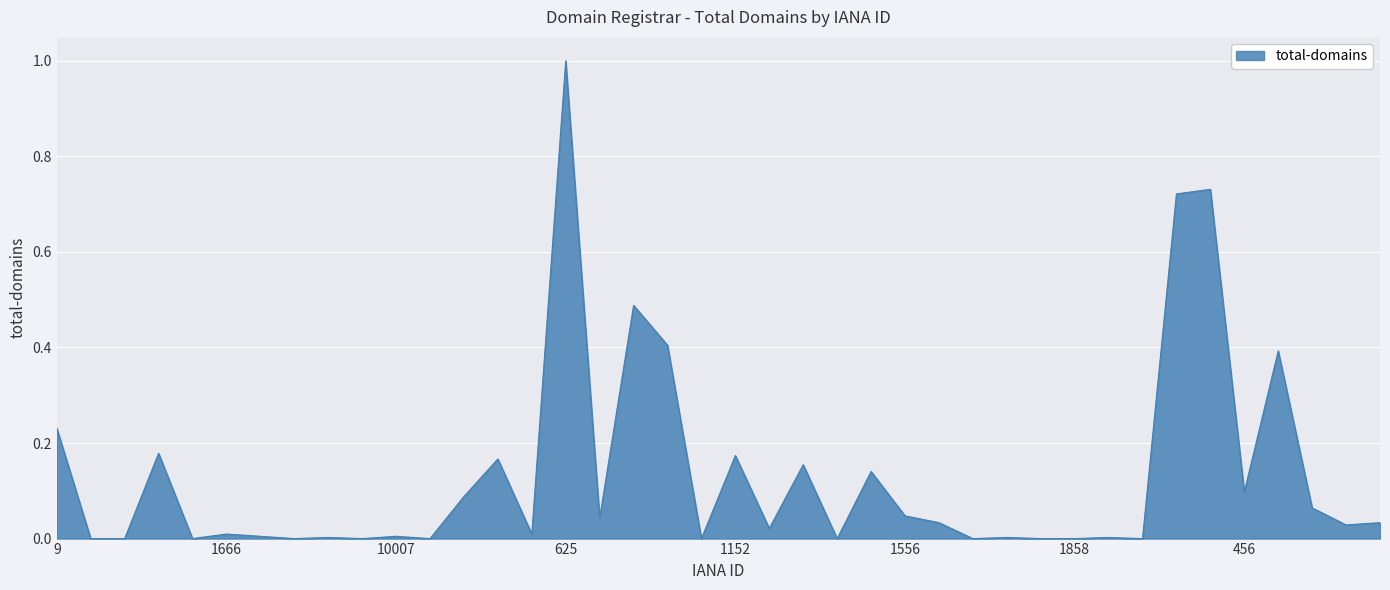

How many lines are shown in the chart?

1